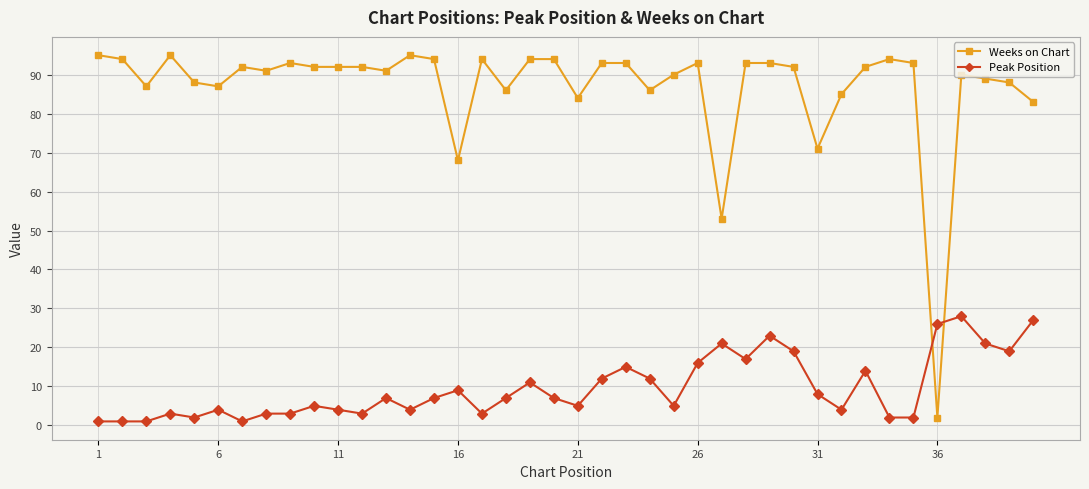

List the series in order of their peak value, lowest first.

Peak Position, Weeks on Chart